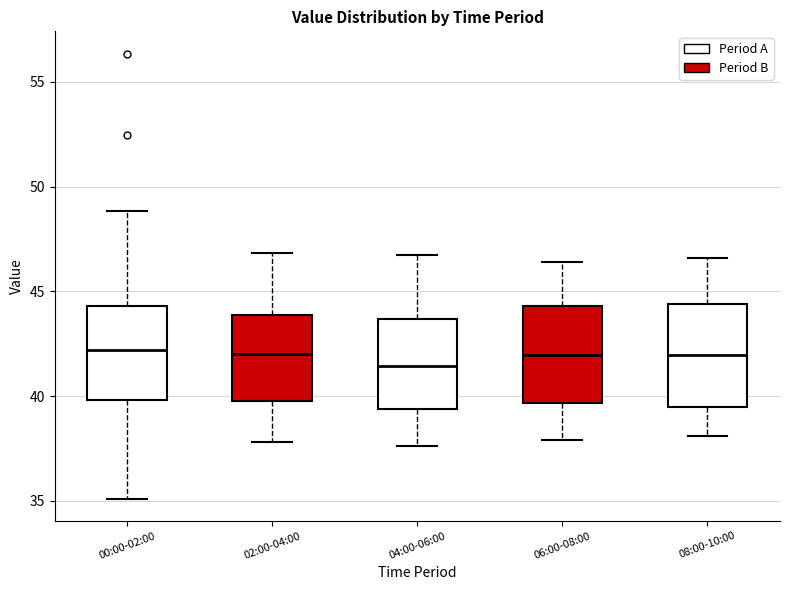

Where is the upper edge of the box for 02:00-04:00 on the y-axis? The values are not printed on the chart, so give them approximately, as read against the axis.

44.0